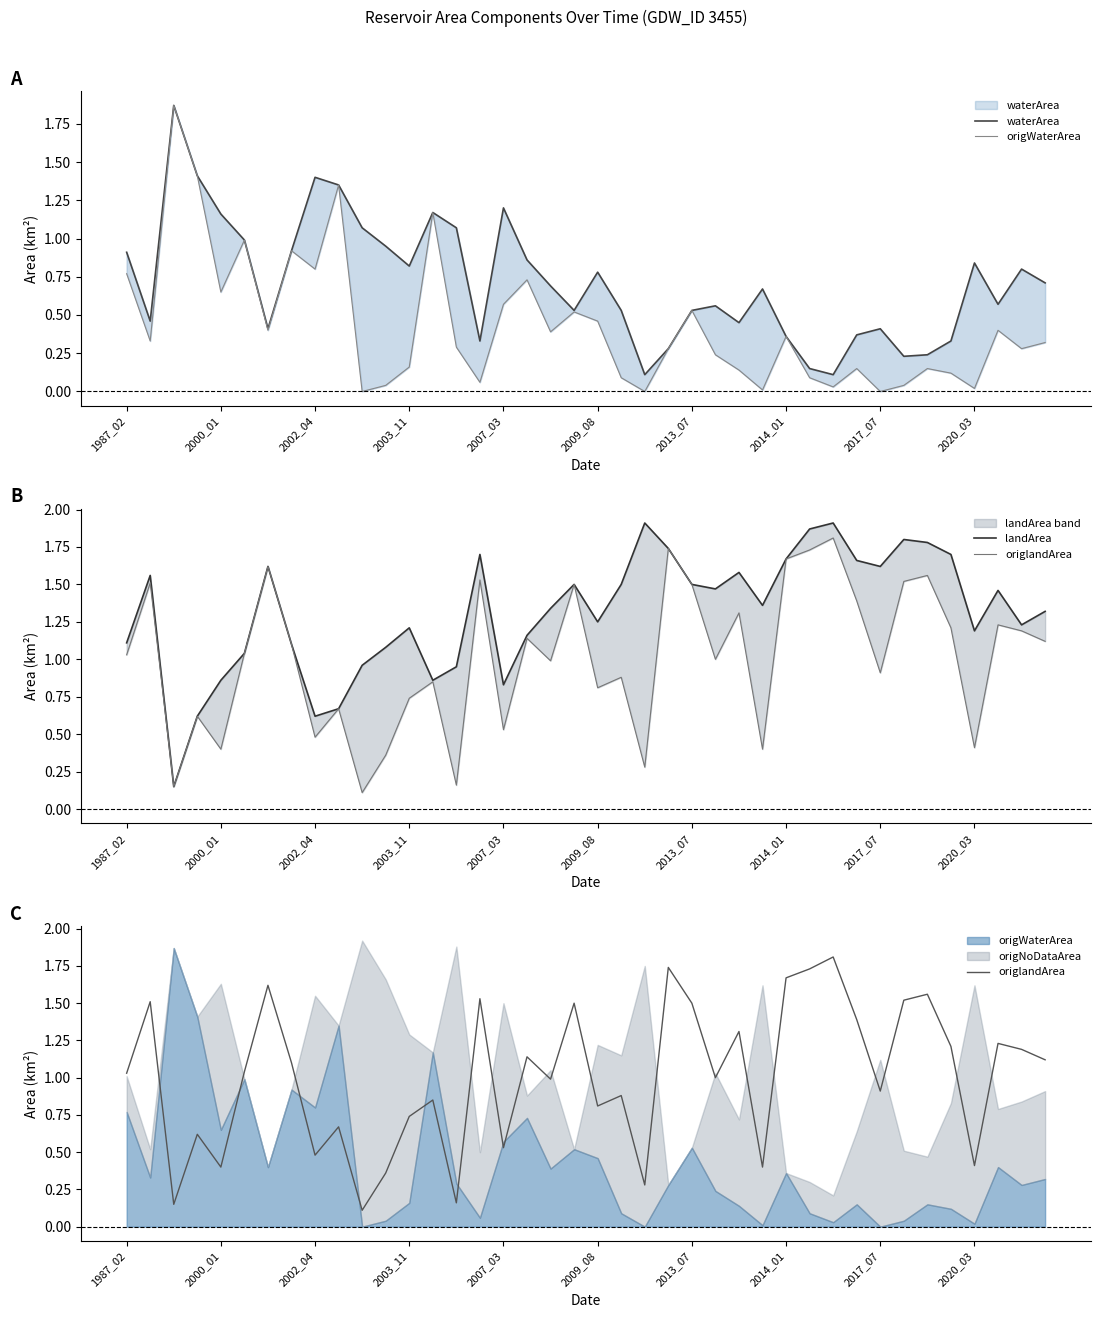

Rank the series by their maximum value, from highest to lowest.

landArea, waterArea, origWaterArea, origlandArea